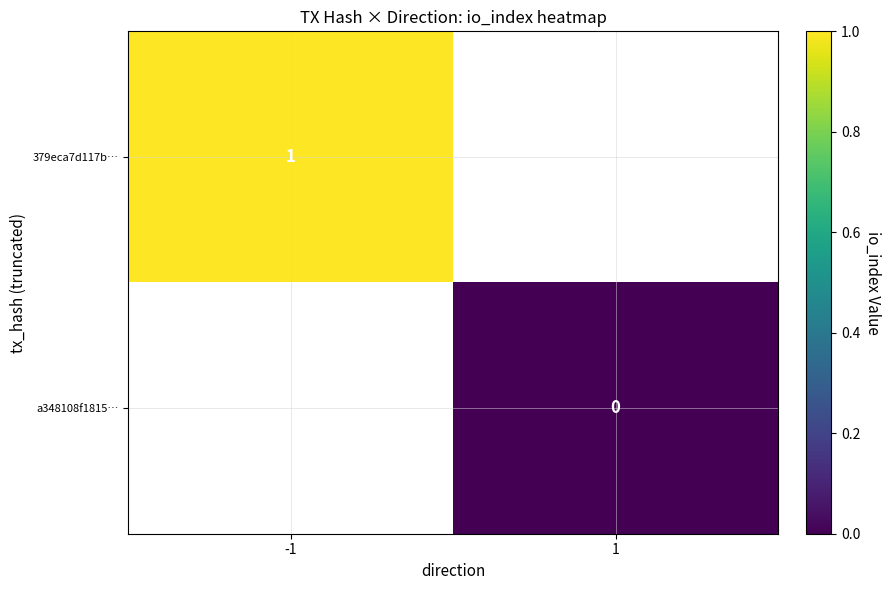

Is the value of a348108f1815… at 1 greater than the value of 379eca7d117b… at -1?

No